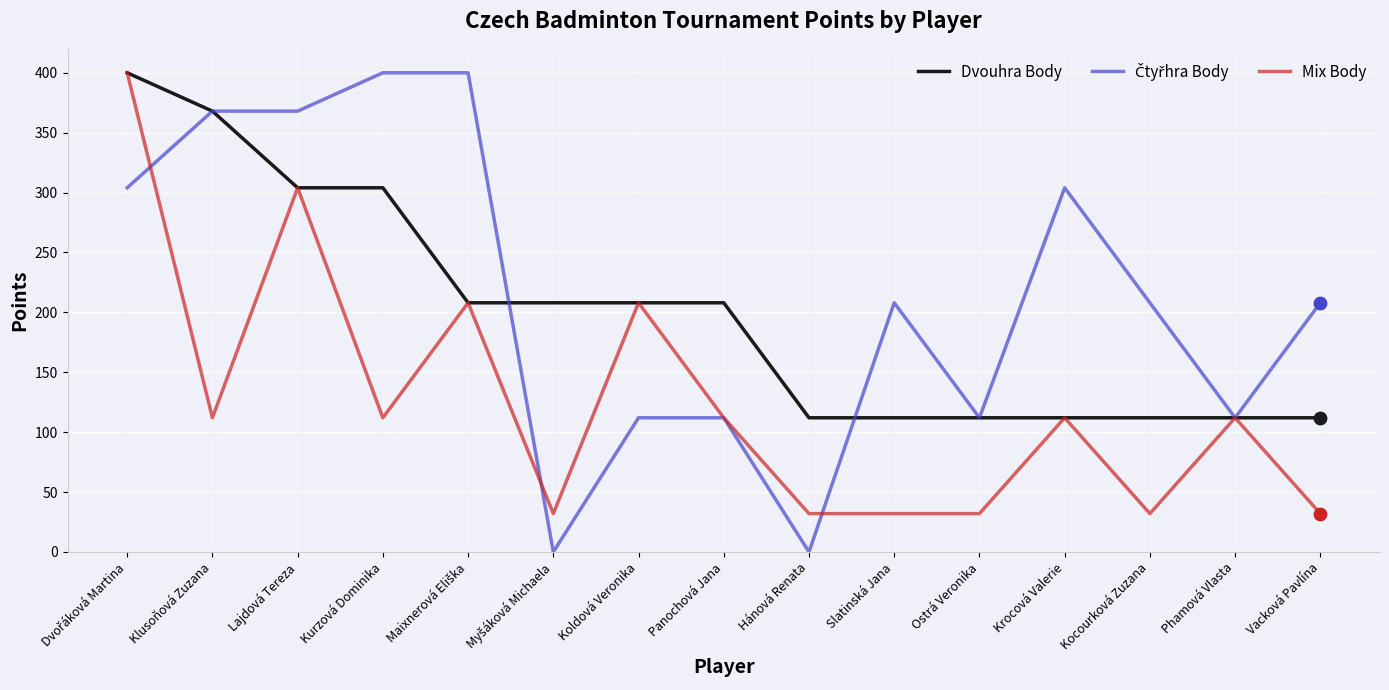

What is the total value across all series at Klusoňová Zuzana?

848